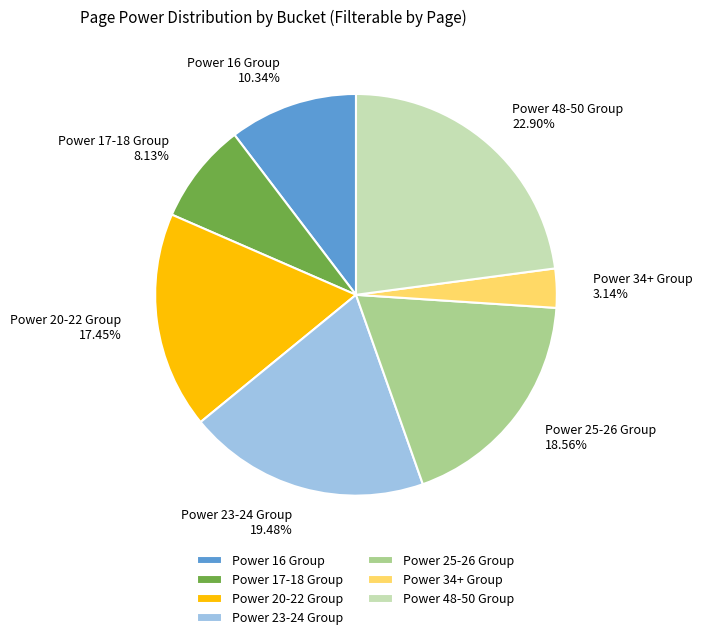

What is the ratio of the value at Power 17-18 Group 8.13% to the value at Power 34+ Group 3.14%?

2.6